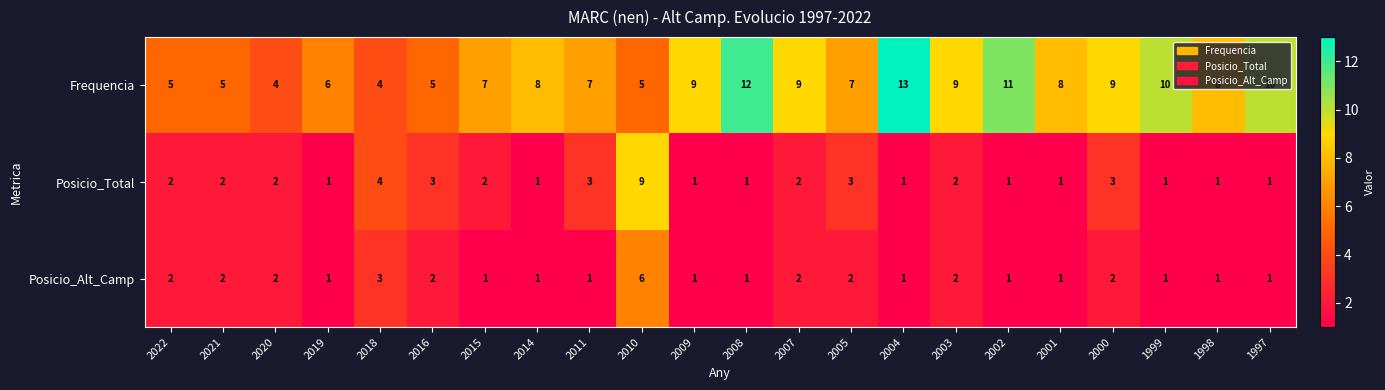

What is the difference between the maximum and minimum values in the Posicio_Total series?

8